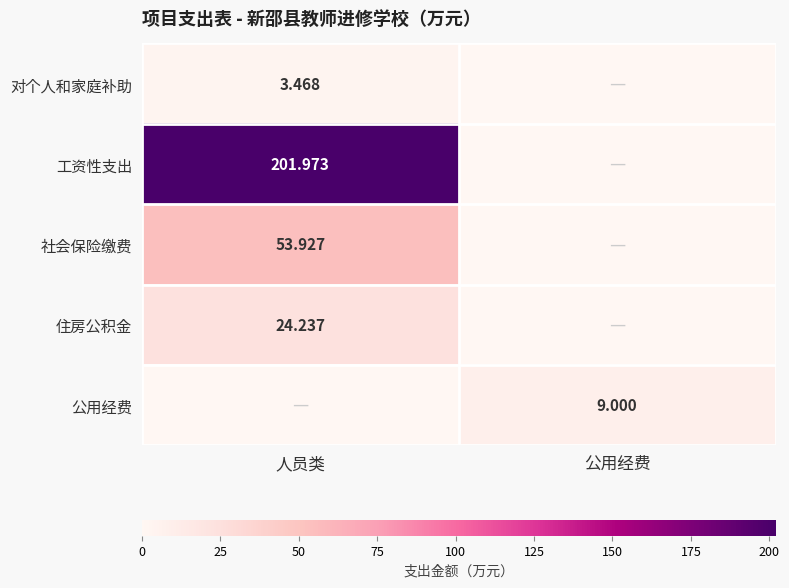

What is the sum of all 住房公积金 values?

24.2